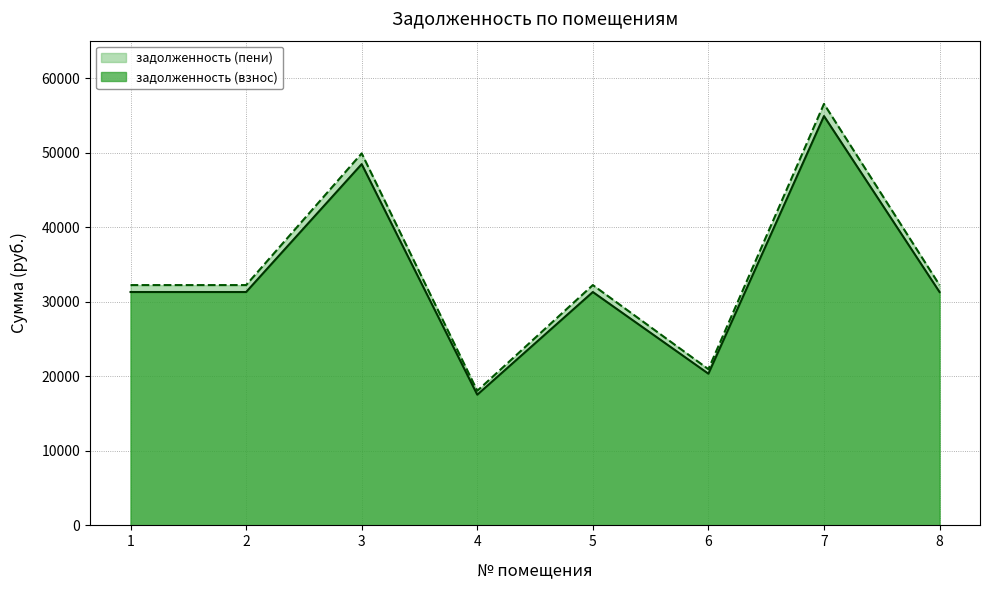

Does the chart display data point markers on the line(s)?

No